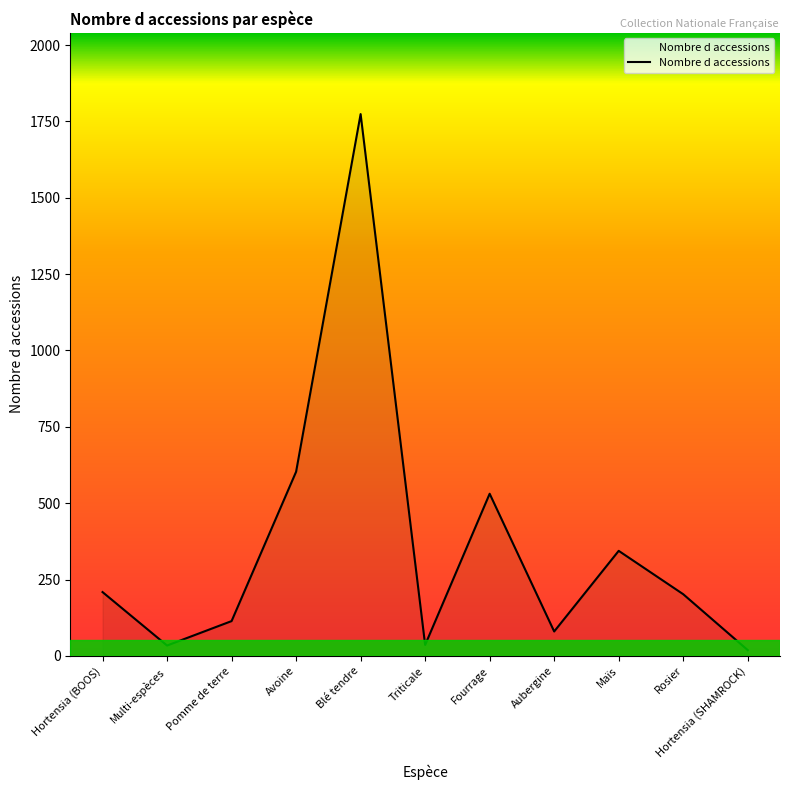

What is the greatest value displayed?

1774